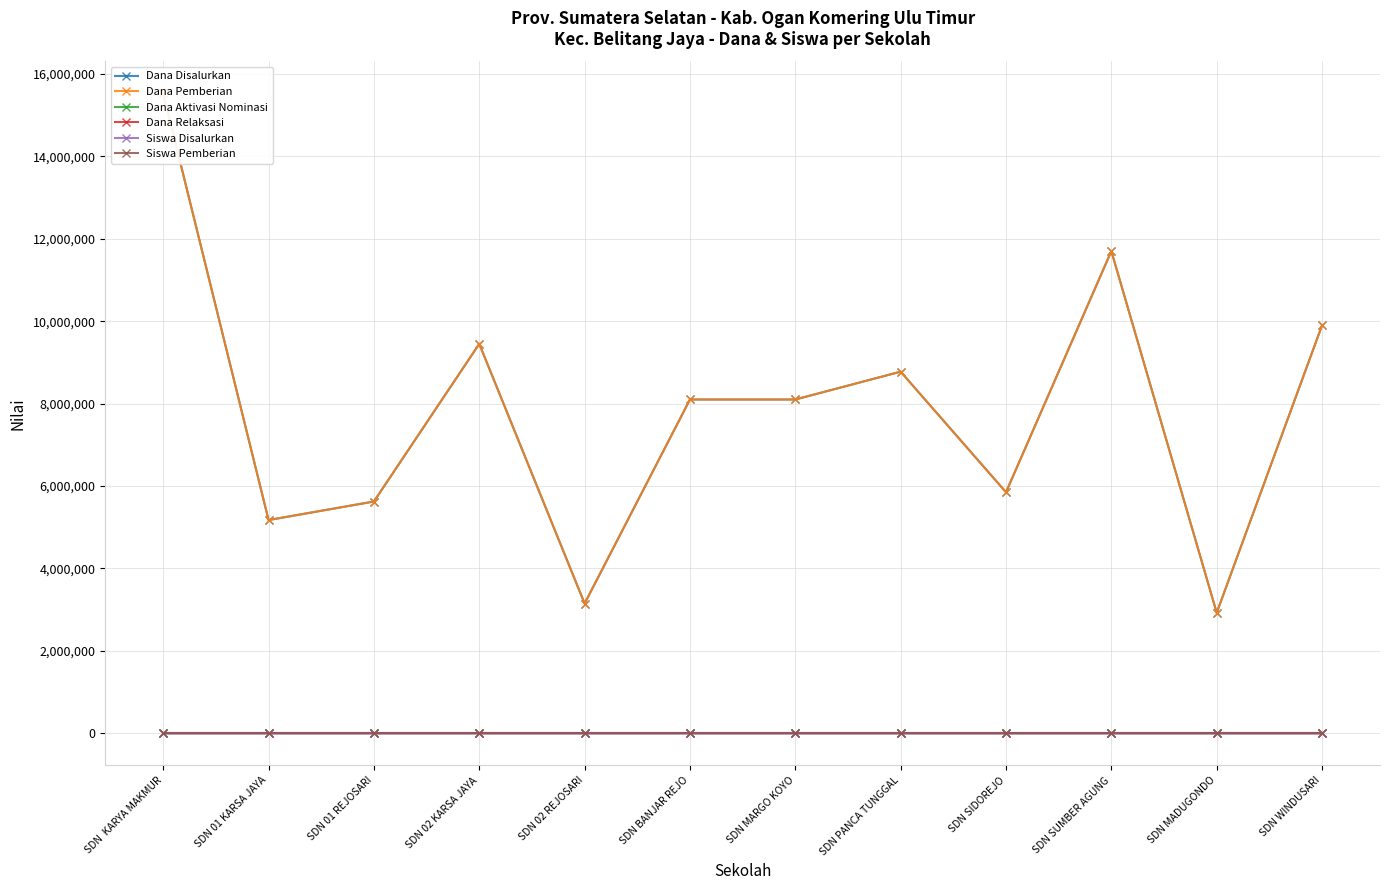

What are all the series names shown in the legend?

Dana Disalurkan, Dana Pemberian, Dana Aktivasi Nominasi, Dana Relaksasi, Siswa Disalurkan, Siswa Pemberian